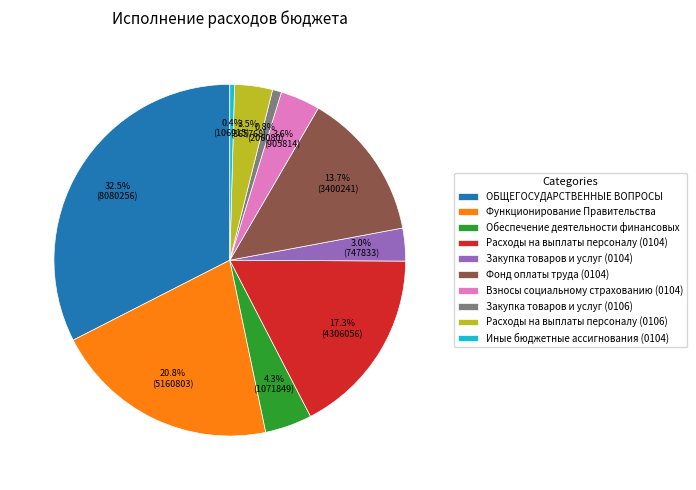

To the nearest percent, what portion does Взносы социальному страхованию (0104) represent?

4%